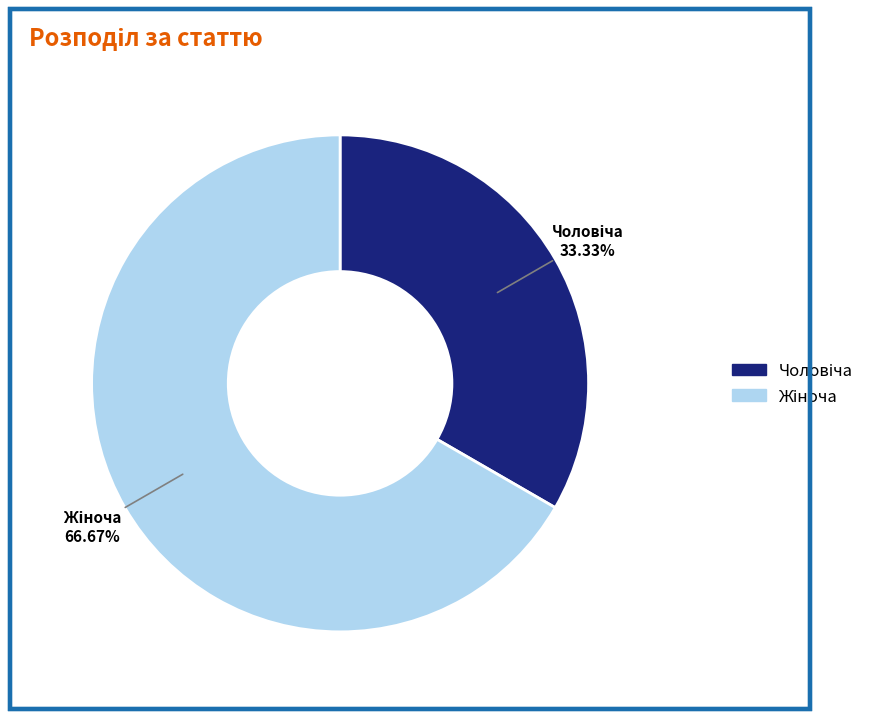

Is there a majority slice in this chart?

Yes